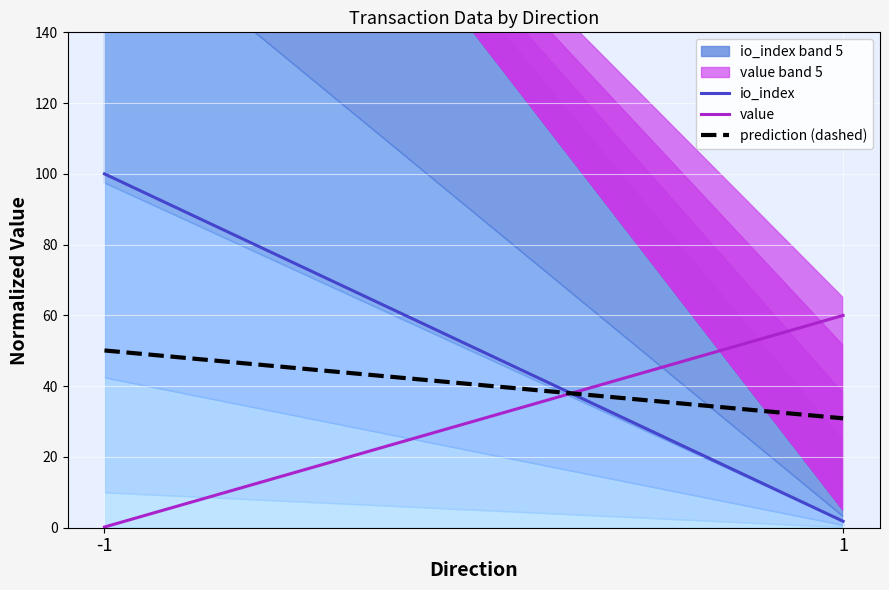

The value of prediction (dashed) at 1 is 30.9. True or false?

True